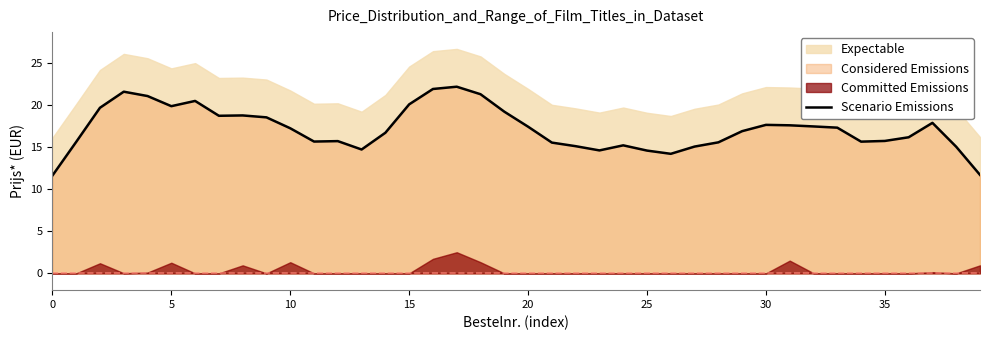

What is the maximum value for Scenario Emissions?

22.2